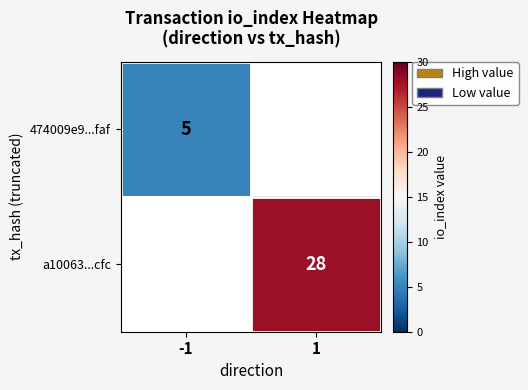

Between 1 and -1, which is larger?

-1